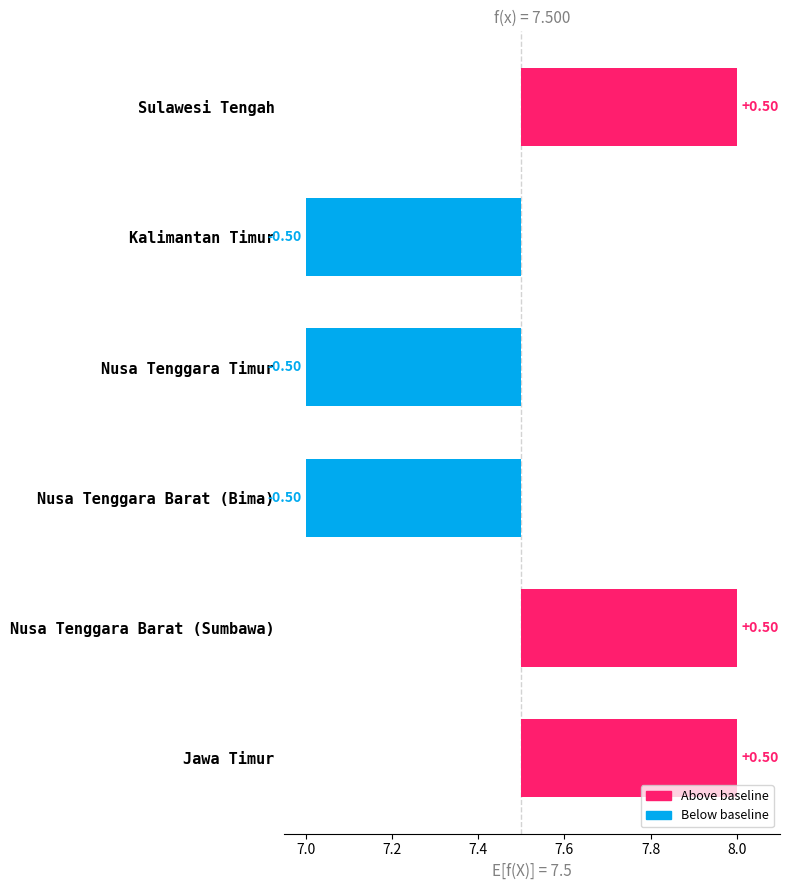

What position from the right is Nusa Tenggara Timur?

4